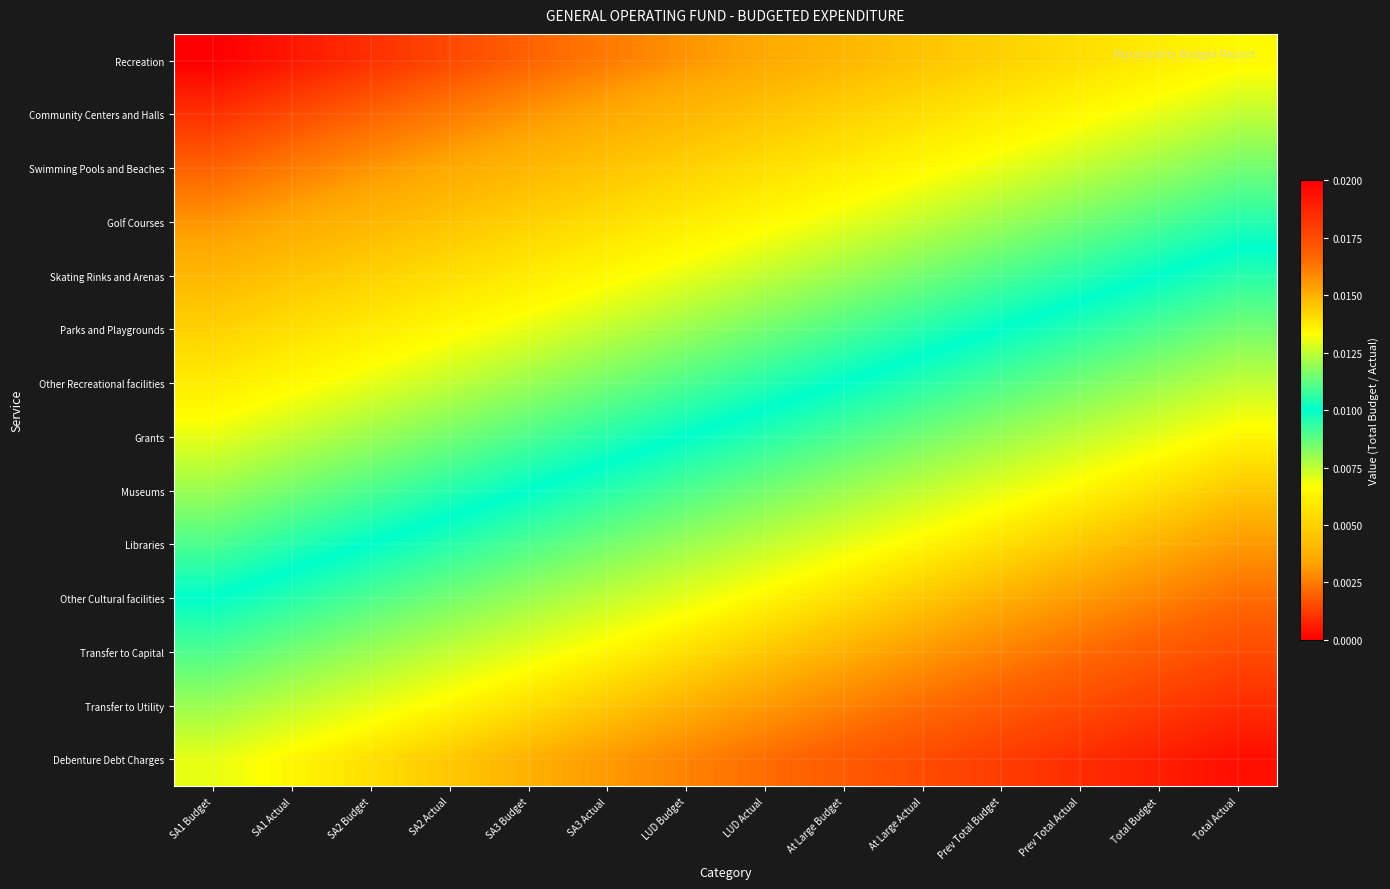

Reading left to right, transcribe all the data shown in this chart.

Recreation: SA1 Budget=0.0	SA1 Actual=0.0	SA2 Budget=0.0	SA2 Actual=0.0	SA3 Budget=0.0	SA3 Actual=0.0	LUD Budget=0.0	LUD Actual=0.0	At Large Budget=0.0	At Large Actual=0.0	Prev Total Budget=0.0	Prev Total Actual=0.0	Total Budget=0.0	Total Actual=0.0
Community Centers and Halls: SA1 Budget=0.0	SA1 Actual=0.0	SA2 Budget=0.0	SA2 Actual=0.0	SA3 Budget=0.0	SA3 Actual=0.0	LUD Budget=0.0	LUD Actual=0.0	At Large Budget=0.0	At Large Actual=0.0	Prev Total Budget=0.0	Prev Total Actual=0.0	Total Budget=0.0	Total Actual=0.0
Swimming Pools and Beaches: SA1 Budget=0.0	SA1 Actual=0.0	SA2 Budget=0.0	SA2 Actual=0.0	SA3 Budget=0.0	SA3 Actual=0.0	LUD Budget=0.0	LUD Actual=0.0	At Large Budget=0.0	At Large Actual=0.0	Prev Total Budget=0.0	Prev Total Actual=0.0	Total Budget=0.0	Total Actual=0.0
Golf Courses: SA1 Budget=0.0	SA1 Actual=0.0	SA2 Budget=0.0	SA2 Actual=0.0	SA3 Budget=0.0	SA3 Actual=0.0	LUD Budget=0.0	LUD Actual=0.0	At Large Budget=0.0	At Large Actual=0.0	Prev Total Budget=0.0	Prev Total Actual=0.0	Total Budget=0.0	Total Actual=0.0
Skating Rinks and Arenas: SA1 Budget=0.0	SA1 Actual=0.0	SA2 Budget=0.0	SA2 Actual=0.0	SA3 Budget=0.0	SA3 Actual=0.0	LUD Budget=0.0	LUD Actual=0.0	At Large Budget=0.0	At Large Actual=0.0	Prev Total Budget=0.0	Prev Total Actual=0.0	Total Budget=0.0	Total Actual=0.0
Parks and Playgrounds: SA1 Budget=0.0	SA1 Actual=0.0	SA2 Budget=0.0	SA2 Actual=0.0	SA3 Budget=0.0	SA3 Actual=0.0	LUD Budget=0.0	LUD Actual=0.0	At Large Budget=0.0	At Large Actual=0.0	Prev Total Budget=0.0	Prev Total Actual=0.0	Total Budget=0.0	Total Actual=0.0
Other Recreational facilities: SA1 Budget=0.0	SA1 Actual=0.0	SA2 Budget=0.0	SA2 Actual=0.0	SA3 Budget=0.0	SA3 Actual=0.0	LUD Budget=0.0	LUD Actual=0.0	At Large Budget=0.0	At Large Actual=0.0	Prev Total Budget=0.0	Prev Total Actual=0.0	Total Budget=0.0	Total Actual=0.0
Grants: SA1 Budget=0.0	SA1 Actual=0.0	SA2 Budget=0.0	SA2 Actual=0.0	SA3 Budget=0.0	SA3 Actual=0.0	LUD Budget=0.0	LUD Actual=0.0	At Large Budget=0.0	At Large Actual=0.0	Prev Total Budget=0.0	Prev Total Actual=0.0	Total Budget=0.0	Total Actual=0.0
Museums: SA1 Budget=0.0	SA1 Actual=0.0	SA2 Budget=0.0	SA2 Actual=0.0	SA3 Budget=0.0	SA3 Actual=0.0	LUD Budget=0.0	LUD Actual=0.0	At Large Budget=0.0	At Large Actual=0.0	Prev Total Budget=0.0	Prev Total Actual=0.0	Total Budget=0.0	Total Actual=0.0
Libraries: SA1 Budget=0.0	SA1 Actual=0.0	SA2 Budget=0.0	SA2 Actual=0.0	SA3 Budget=0.0	SA3 Actual=0.0	LUD Budget=0.0	LUD Actual=0.0	At Large Budget=0.0	At Large Actual=0.0	Prev Total Budget=0.0	Prev Total Actual=0.0	Total Budget=0.0	Total Actual=0.0
Other Cultural facilities: SA1 Budget=0.0	SA1 Actual=0.0	SA2 Budget=0.0	SA2 Actual=0.0	SA3 Budget=0.0	SA3 Actual=0.0	LUD Budget=0.0	LUD Actual=0.0	At Large Budget=0.0	At Large Actual=0.0	Prev Total Budget=0.0	Prev Total Actual=0.0	Total Budget=0.0	Total Actual=0.0
Transfer to Capital: SA1 Budget=0.0	SA1 Actual=0.0	SA2 Budget=0.0	SA2 Actual=0.0	SA3 Budget=0.0	SA3 Actual=0.0	LUD Budget=0.0	LUD Actual=0.0	At Large Budget=0.0	At Large Actual=0.0	Prev Total Budget=0.0	Prev Total Actual=0.0	Total Budget=0.0	Total Actual=0.0
Transfer to Utility: SA1 Budget=0.0	SA1 Actual=0.0	SA2 Budget=0.0	SA2 Actual=0.0	SA3 Budget=0.0	SA3 Actual=0.0	LUD Budget=0.0	LUD Actual=0.0	At Large Budget=0.0	At Large Actual=0.0	Prev Total Budget=0.0	Prev Total Actual=0.0	Total Budget=0.0	Total Actual=0.0
Debenture Debt Charges: SA1 Budget=0.0	SA1 Actual=0.0	SA2 Budget=0.0	SA2 Actual=0.0	SA3 Budget=0.0	SA3 Actual=0.0	LUD Budget=0.0	LUD Actual=0.0	At Large Budget=0.0	At Large Actual=0.0	Prev Total Budget=0.0	Prev Total Actual=0.0	Total Budget=0.0	Total Actual=0.0